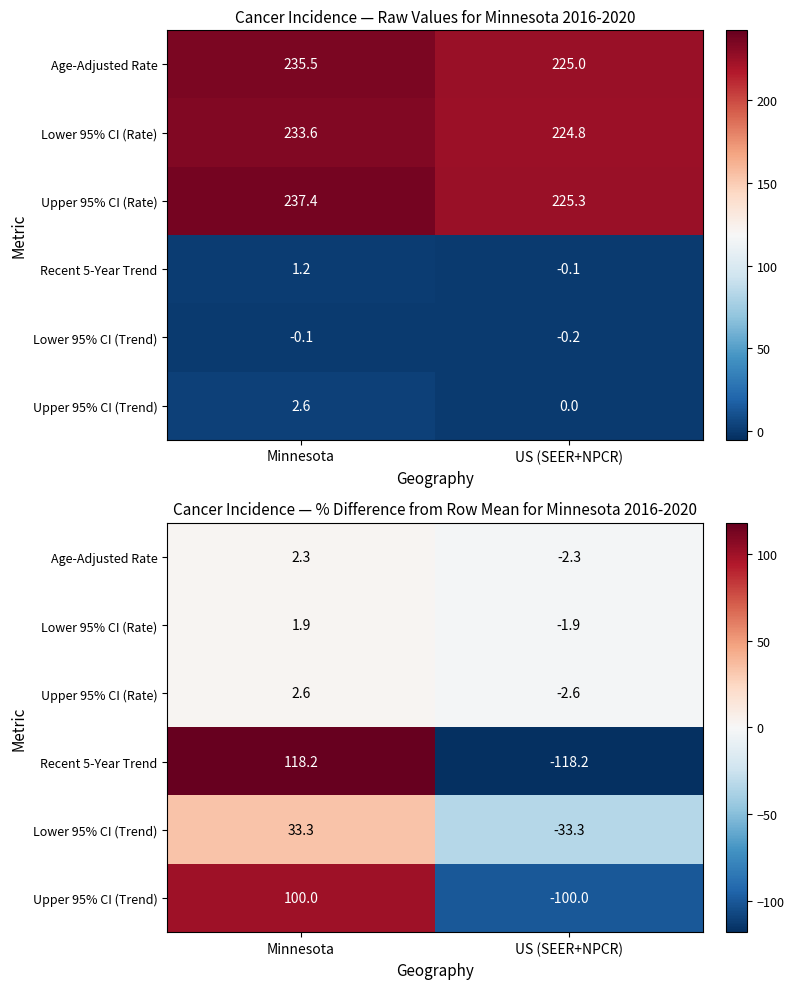

Where does the Lower 95% CI (Trend) series first go above 33?

Minnesota